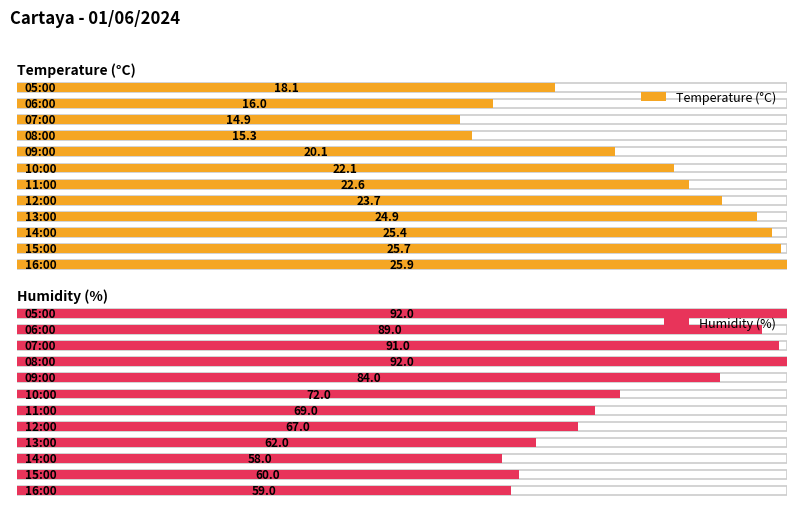

Reading left to right, extract all data points from this chart.

Temperature (°C): 25.9	25.7	25.4	24.9	23.7	22.6	22.1	20.1	15.3	14.9	16.0	18.1
Humidity (%): 59.0	60.0	58.0	62.0	67.0	69.0	72.0	84.0	92.0	91.0	89.0	92.0